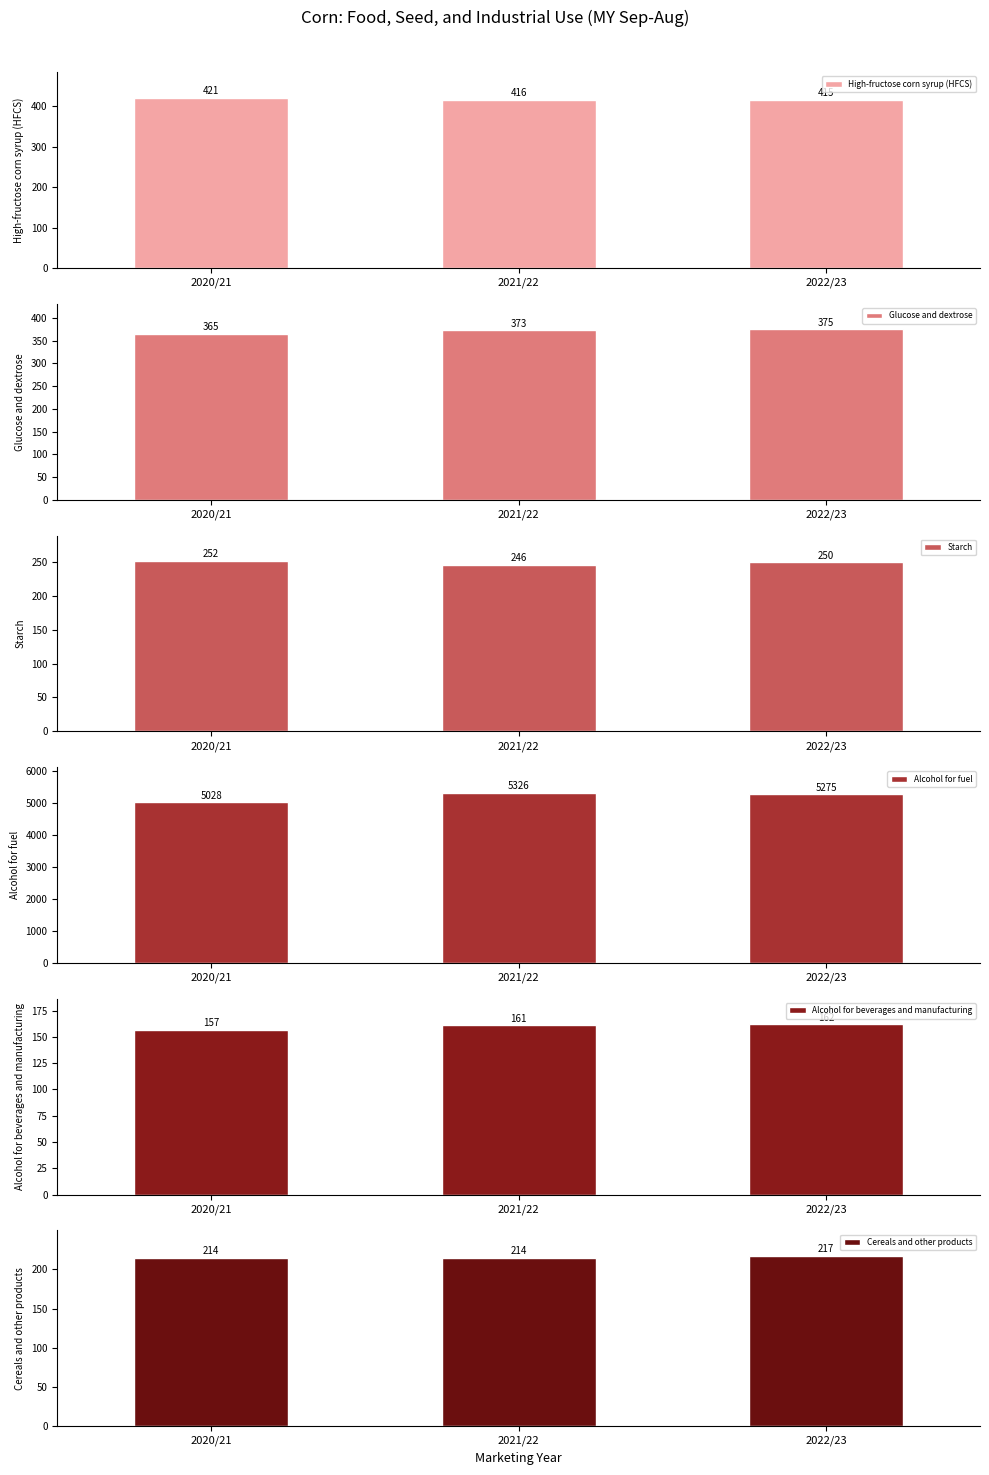

At how many categories does at least one series exceed 339?

3